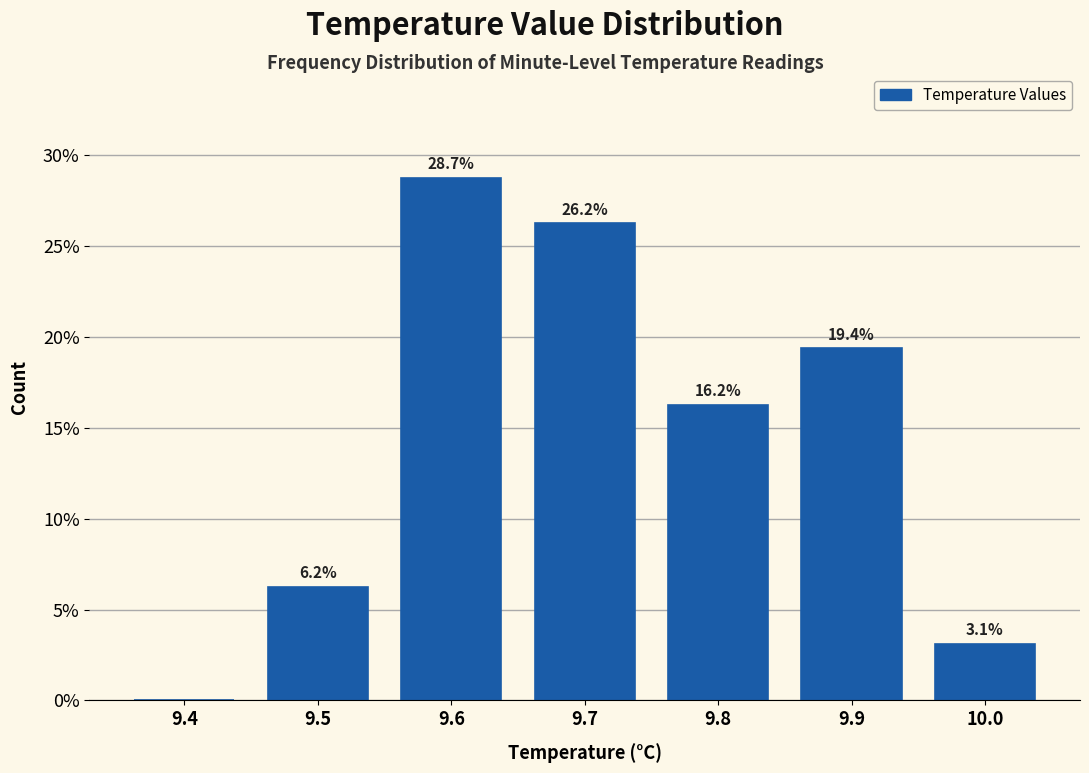

Which has a higher value, 9.9 or 9.8?

9.9